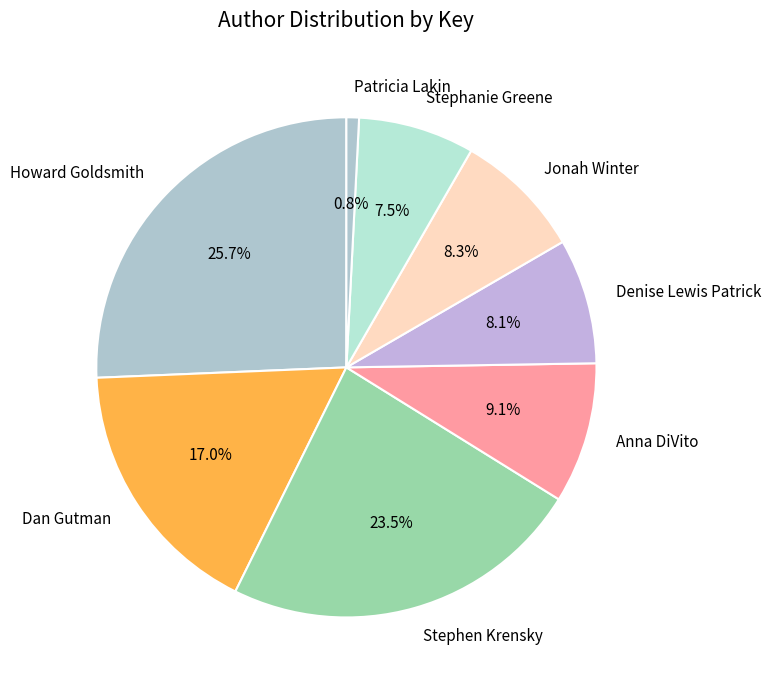

Is there a majority slice in this chart?

No